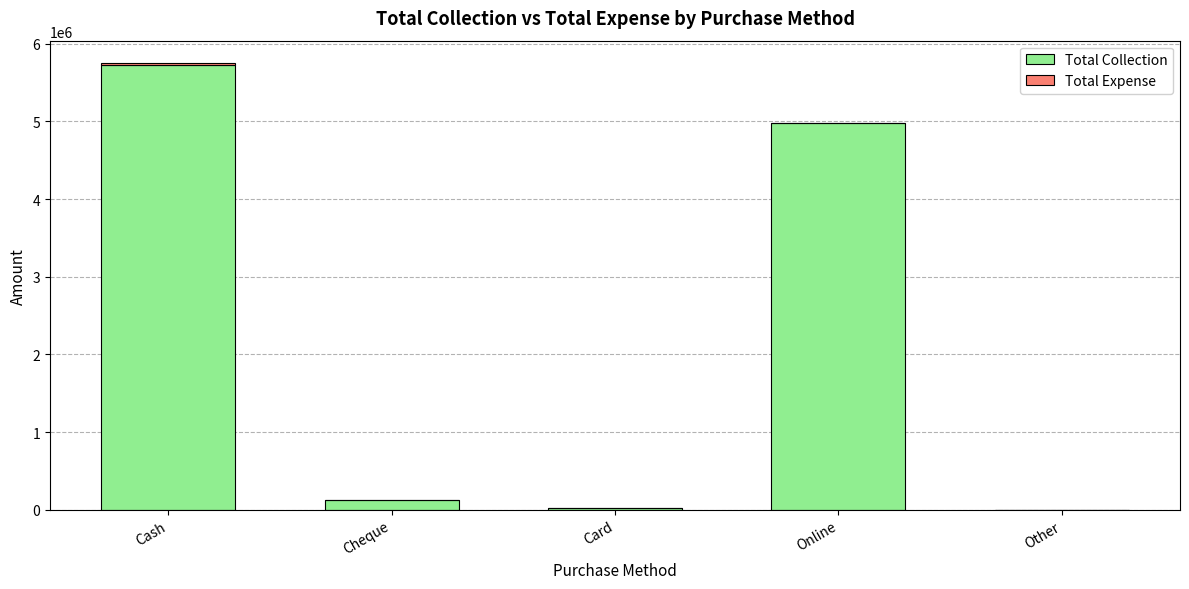

At which category is the sum across all series the highest?

Cash